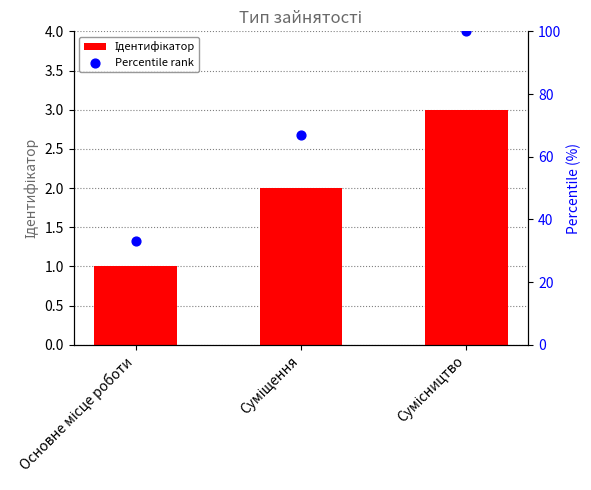

At which category is the sum across all series the highest?

Сумісництво